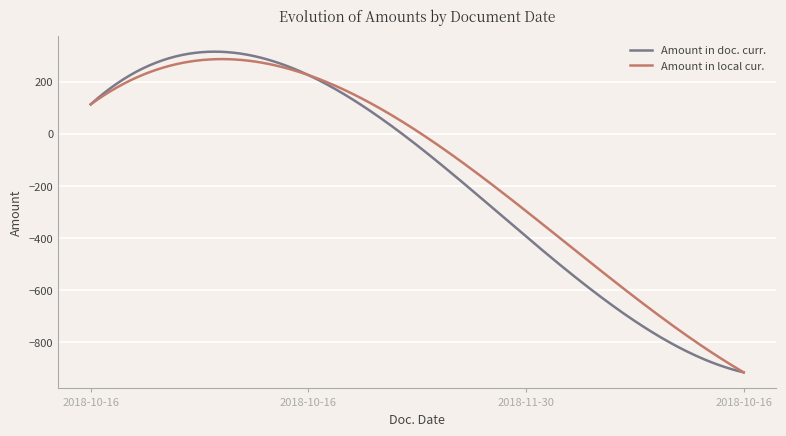

True or false: Amount in local cur. and Amount in doc. curr. intersect in this chart.

True